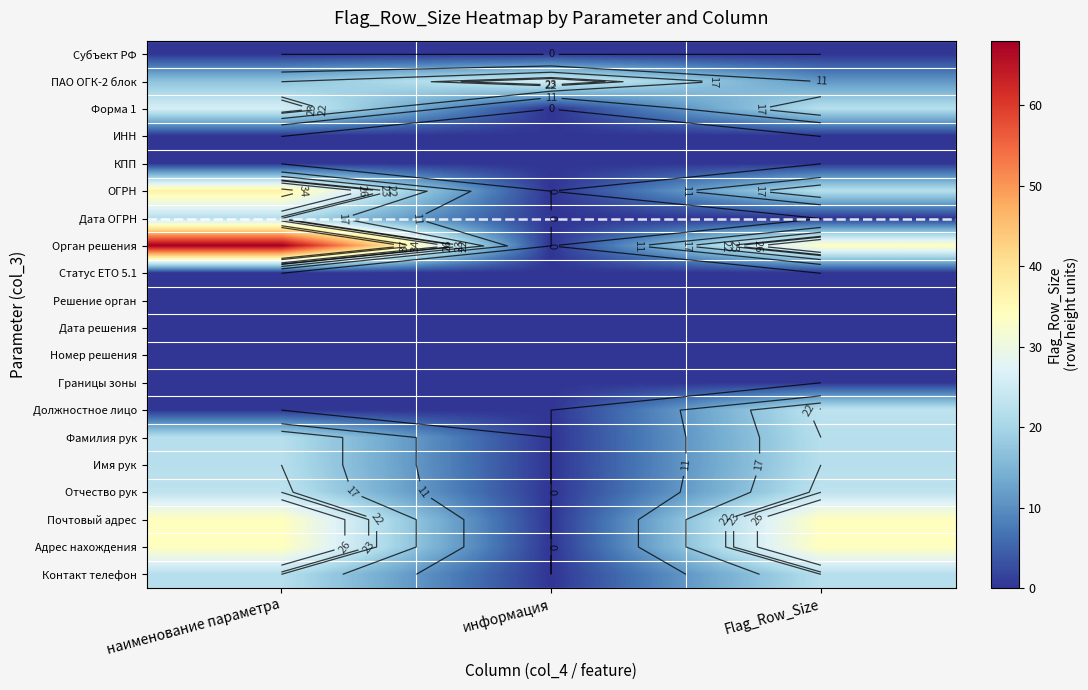

What is the greatest value displayed?

68